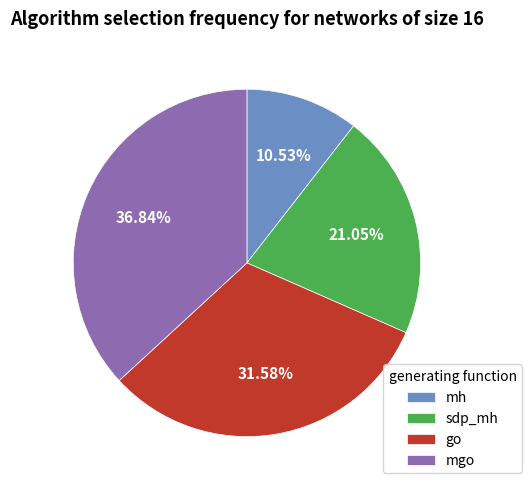

What is the smallest slice in the pie chart?

mh